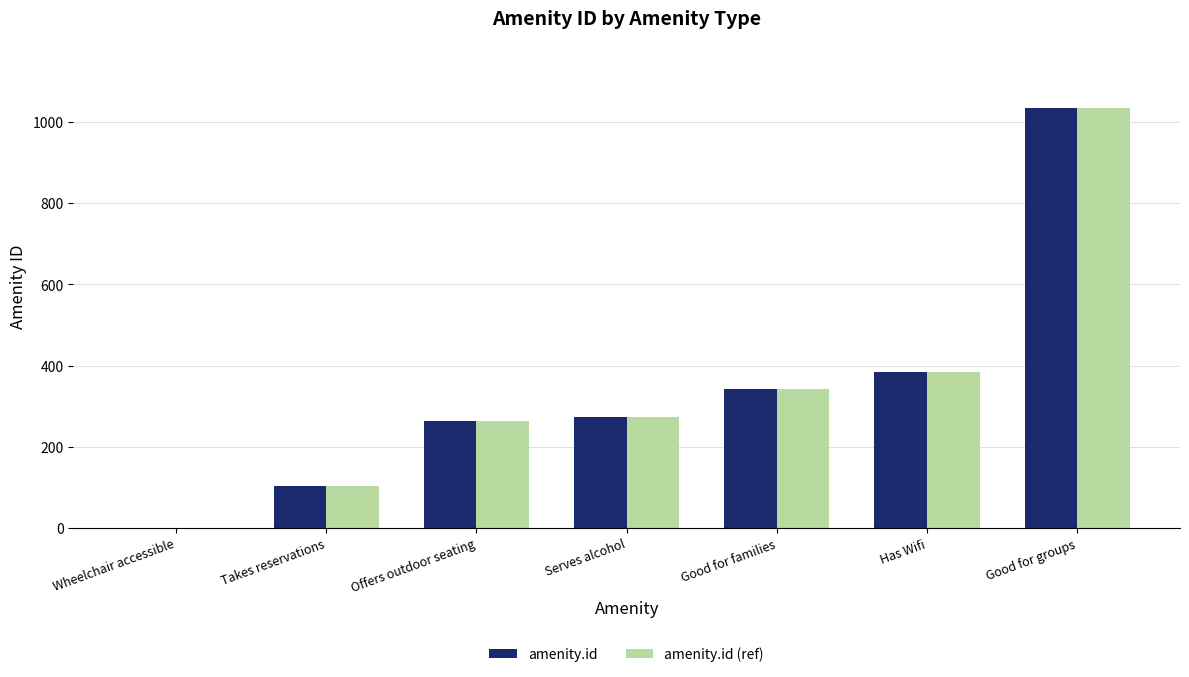

What value does the amenity.id (ref) series have at Has Wifi?

384